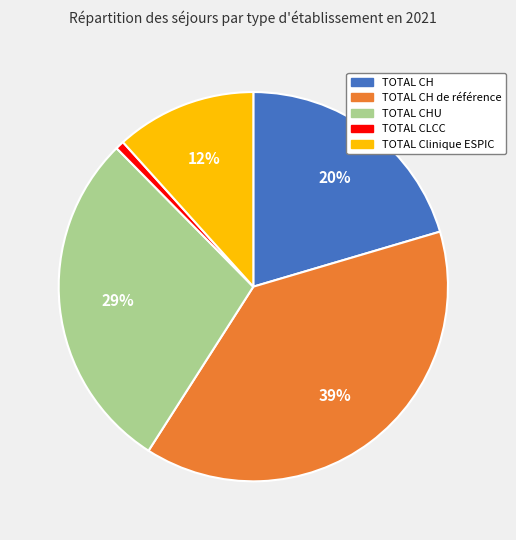

To the nearest percent, what is the average slice percentage?

20%